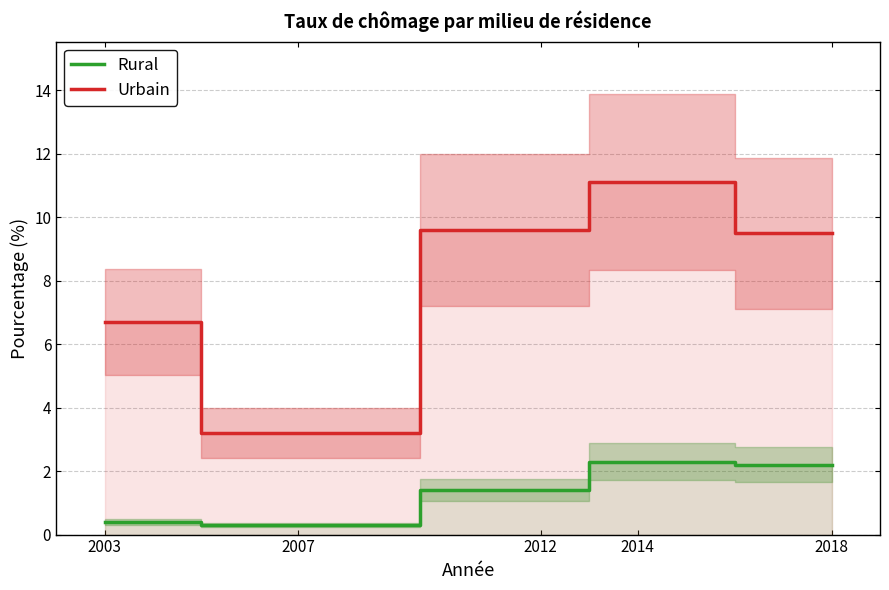

Which series has the widest spread of values?

Urbain